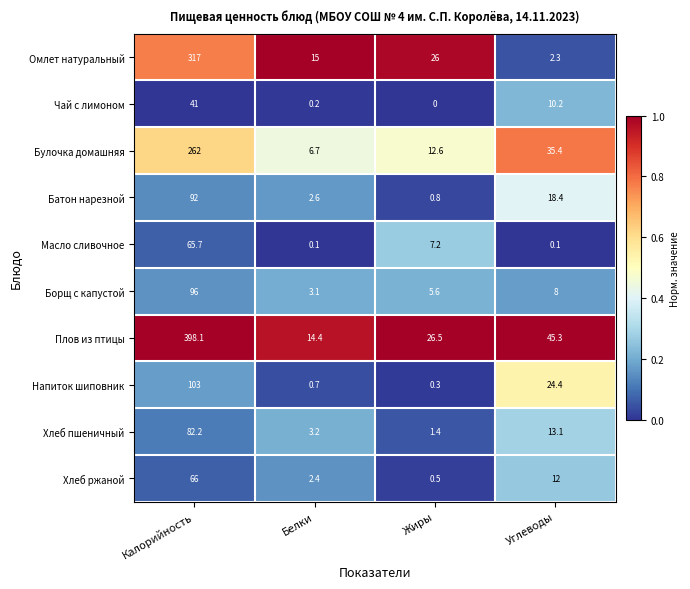

Which label corresponds to the largest value in the chart?

Калорийность